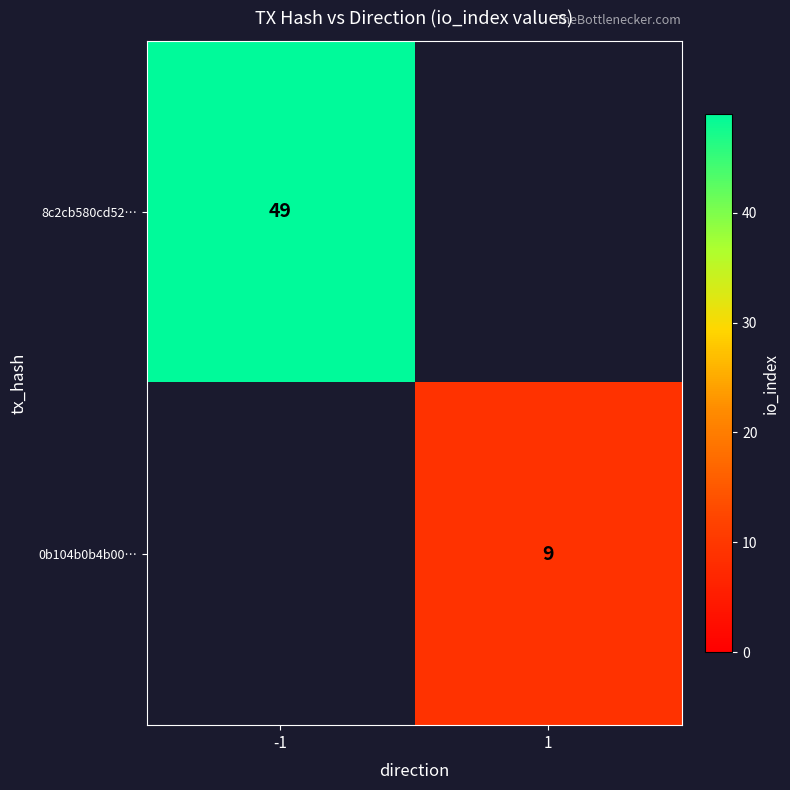

Which has a higher value, 1 or -1?

-1